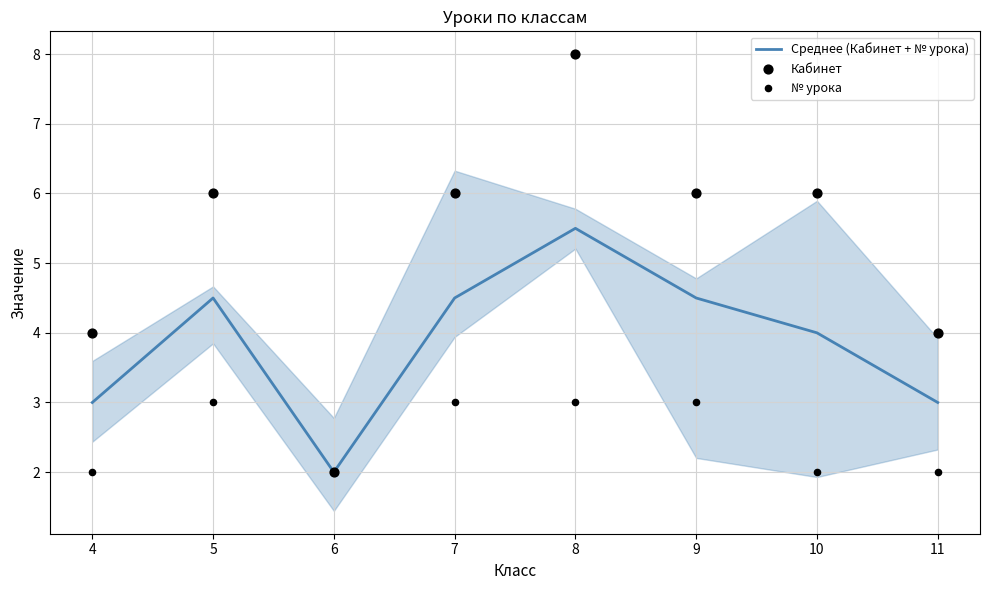

Which series has the widest spread of Y values?

Кабинет